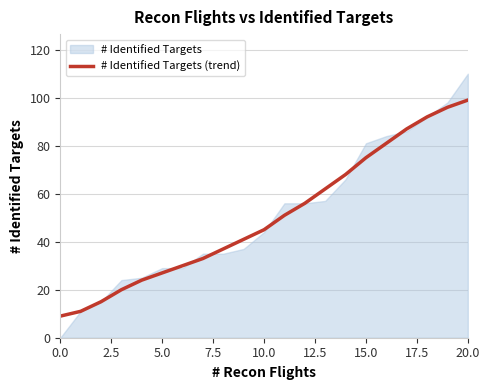

What is the minimum value for # Identified Targets (trend)?

9